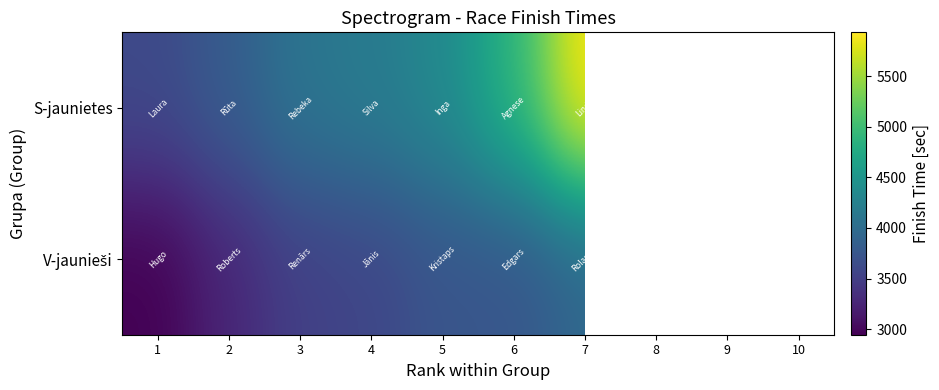

Count the number of categories in the chart.

10